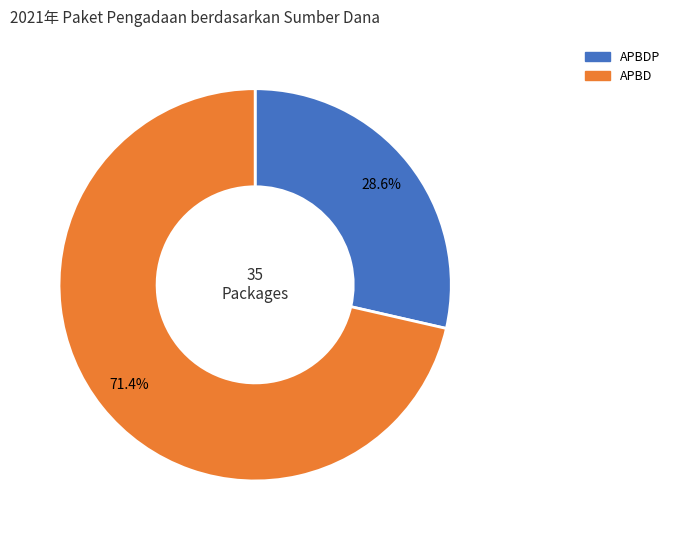

Is there a majority slice in this chart?

Yes